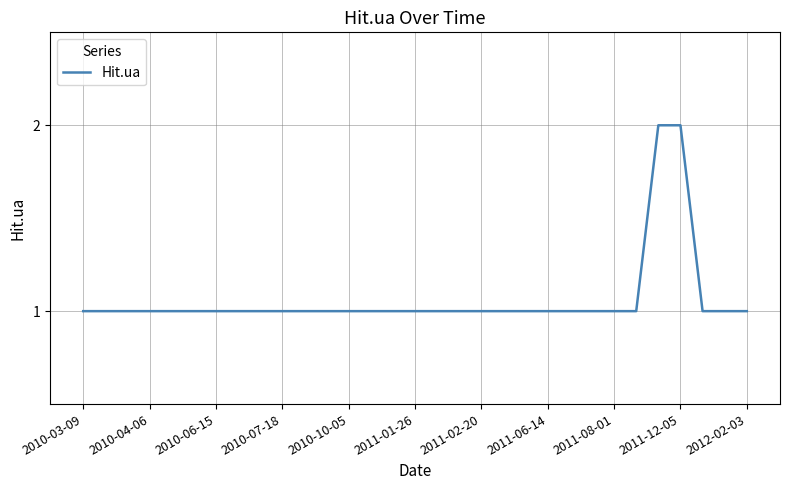

The value at 2011-12-05 is 1. True or false?

False